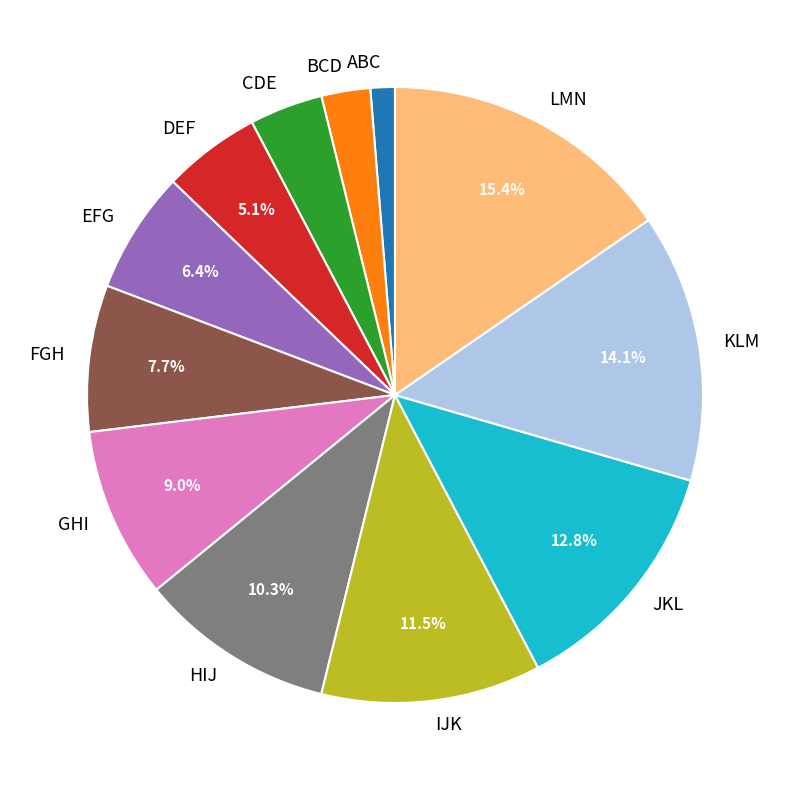

How many segments does this pie chart have?

12